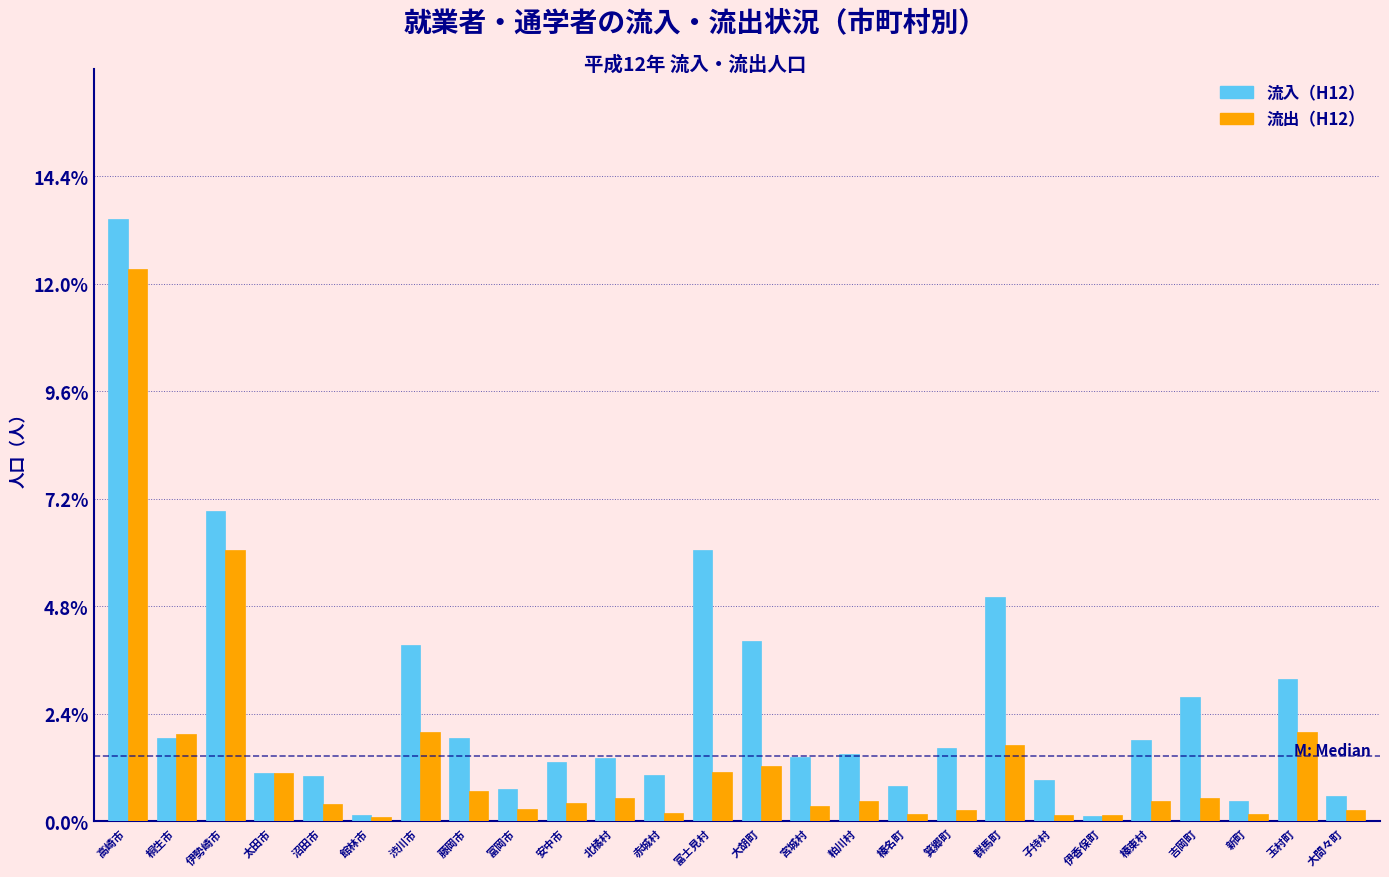

What is the total value across all series at 富士見村?

7.2